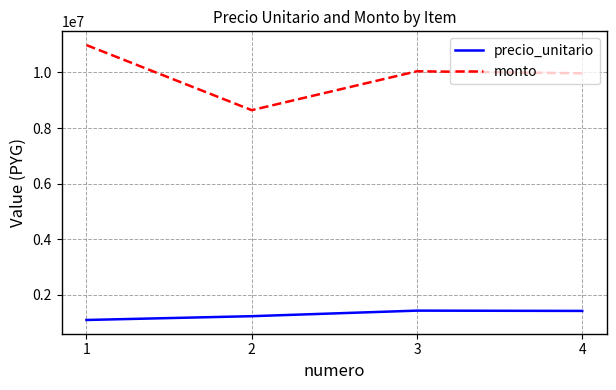

True or false: monto and precio_unitario cross at least once.

False